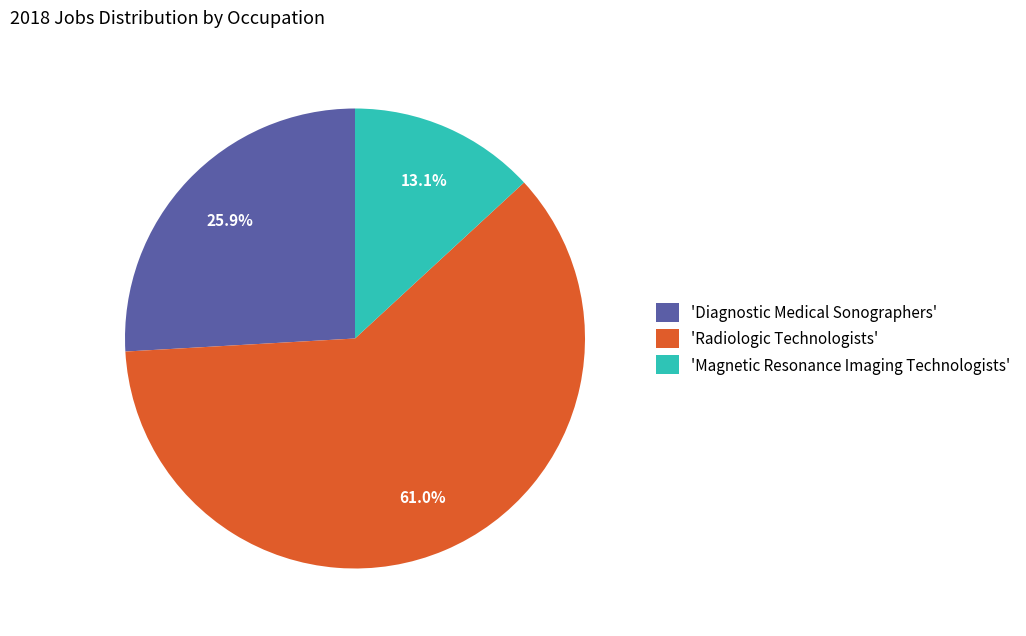

What percentage do 'Radiologic Technologists' and 'Magnetic Resonance Imaging Technologists' together represent?

74.1%